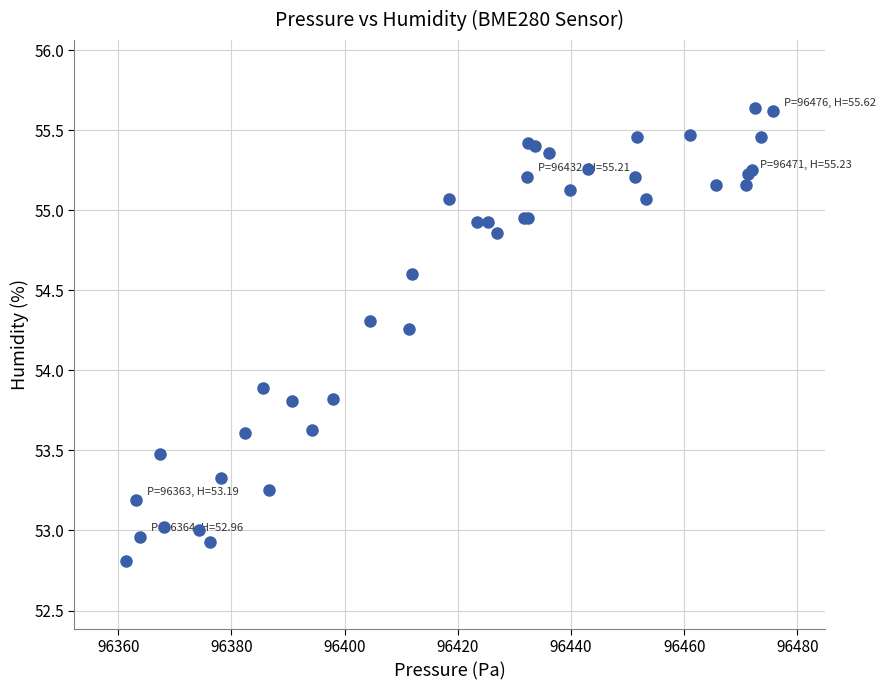

What Y value in the scatter plot is closest to 54?

53.9